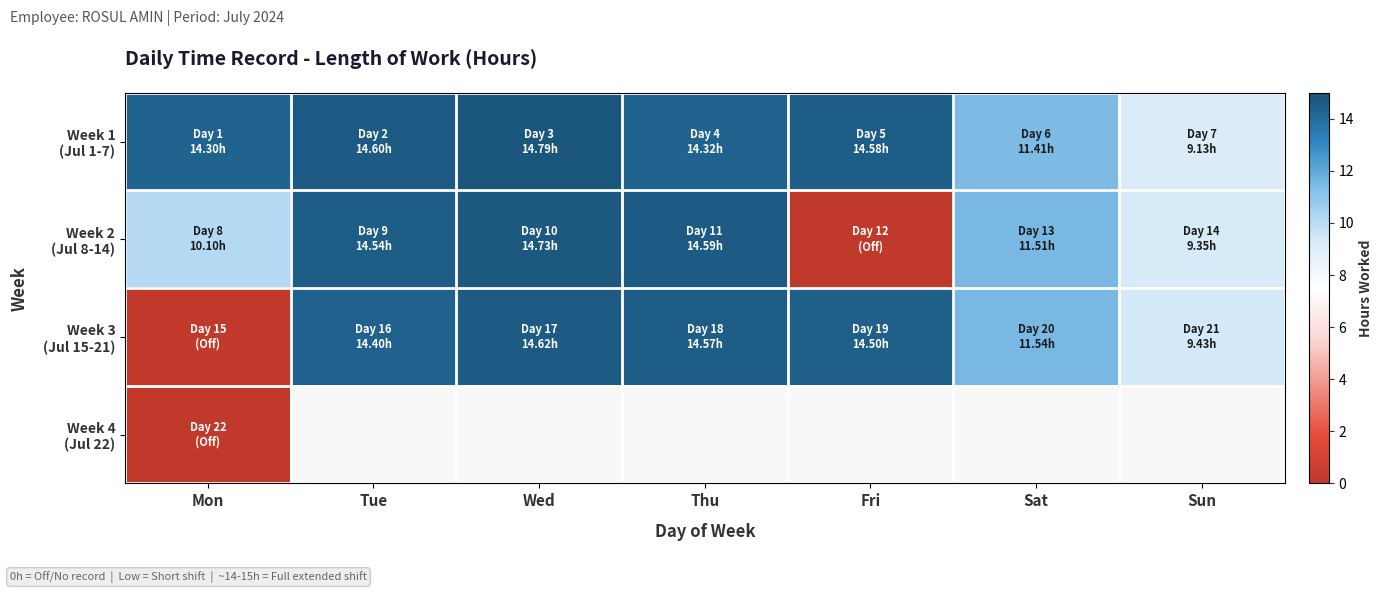

Rank the series at Sat from lowest to highest value.

Week 1 (Jul 1-7), Week 2 (Jul 8-14), Week 3 (Jul 15-21), Week 4 (Jul 22)